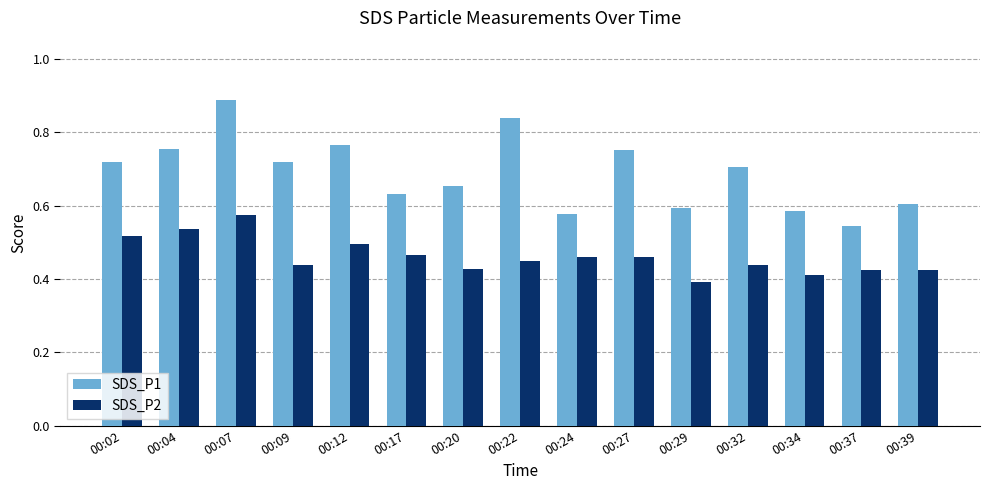

Which category has the lowest value across all series?

00:29